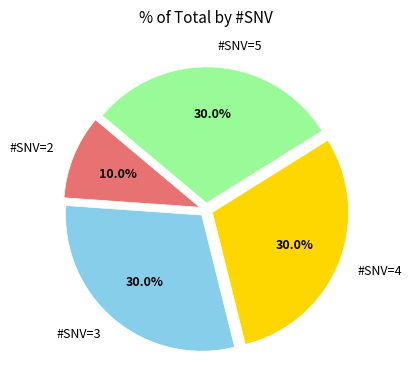

Which category has the smallest portion of the pie?

#SNV=2